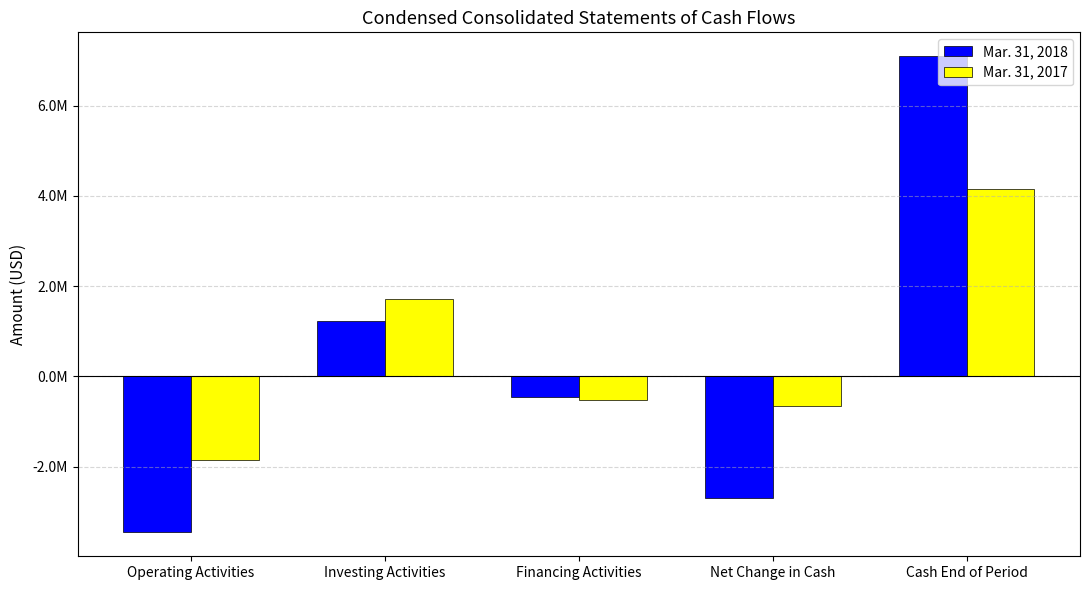

Reading right to left, list all the values displayed in this chart.

Mar. 31, 2018: 7098000	-2694000	-462000	1225000	-3457000
Mar. 31, 2017: 4148000	-647000	-517000	1715000	-1845000